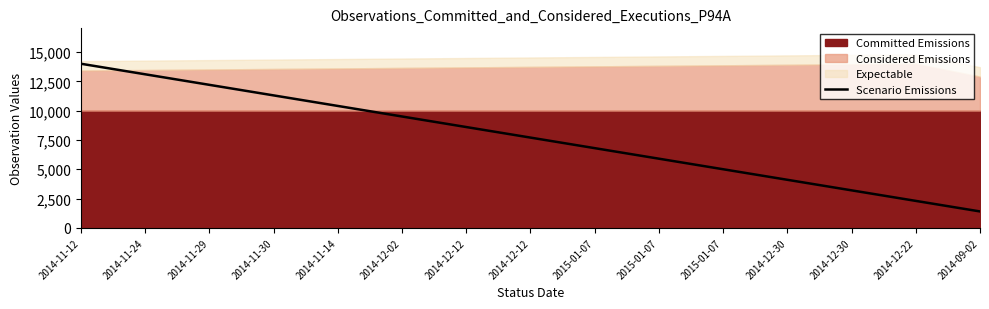

Where does the data first go above 7699?

2014-11-12